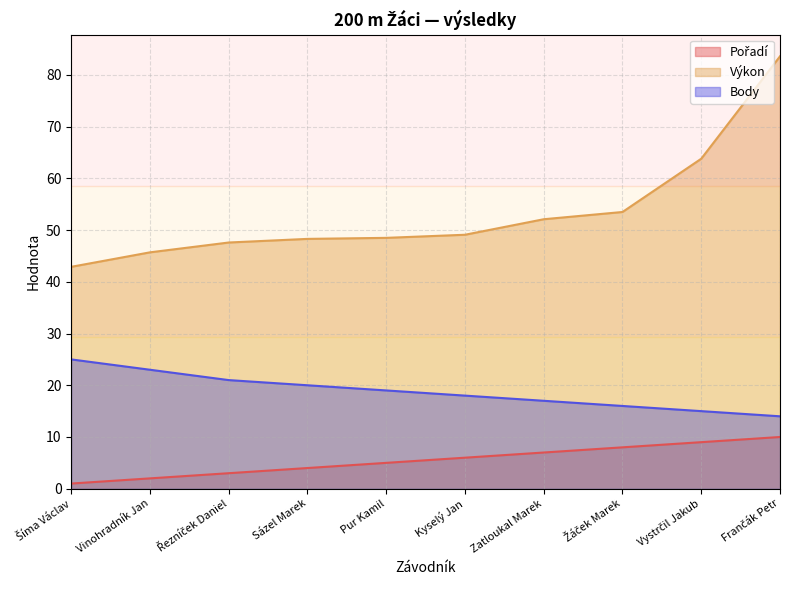

True or false: Body and Výkon intersect in this chart.

False